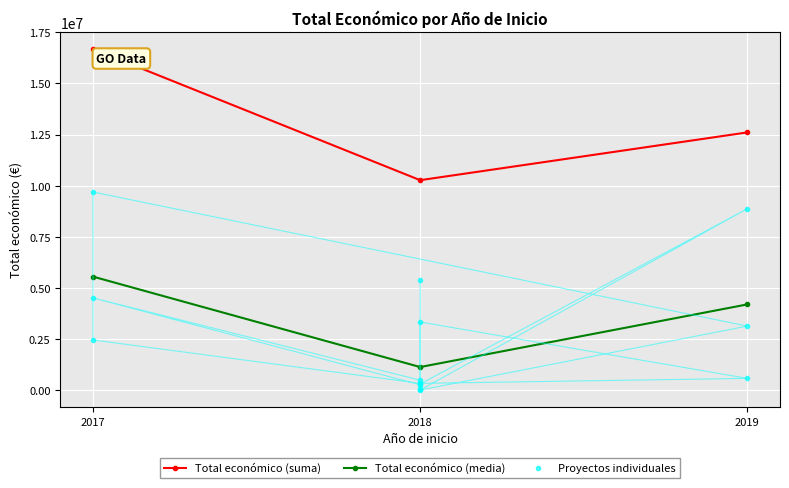

What is the value of the Total económico (suma) point at the 2nd from the left?

10273764.0